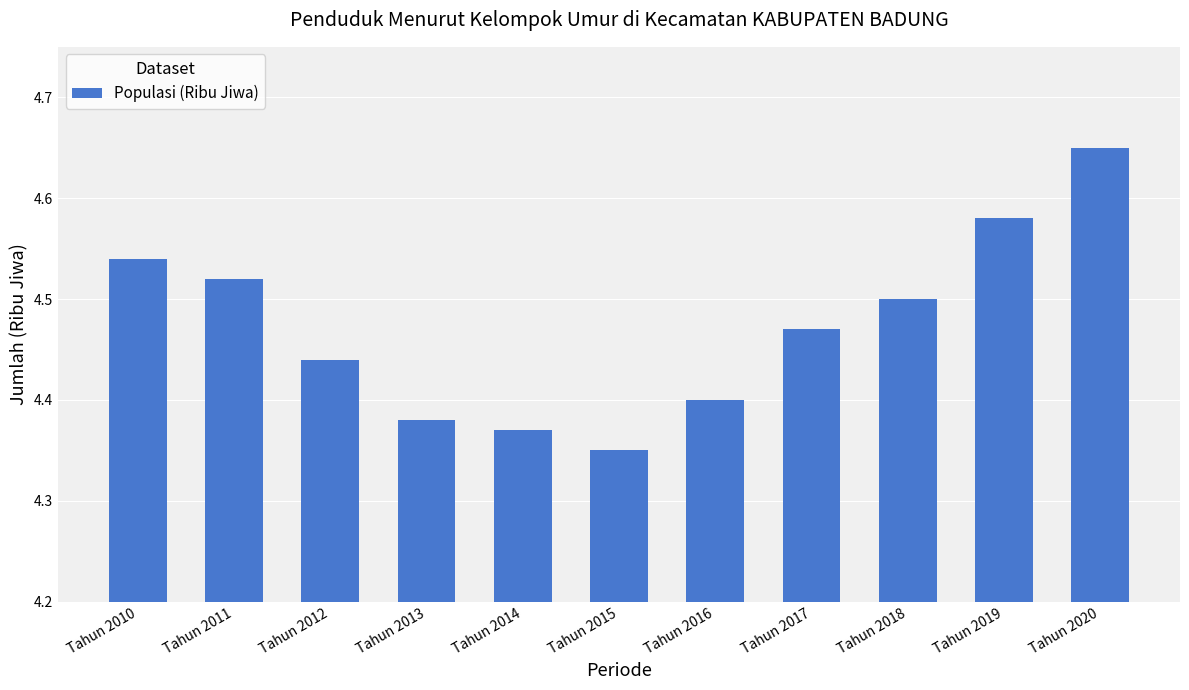

What is the difference between the maximum and minimum values?

0.3